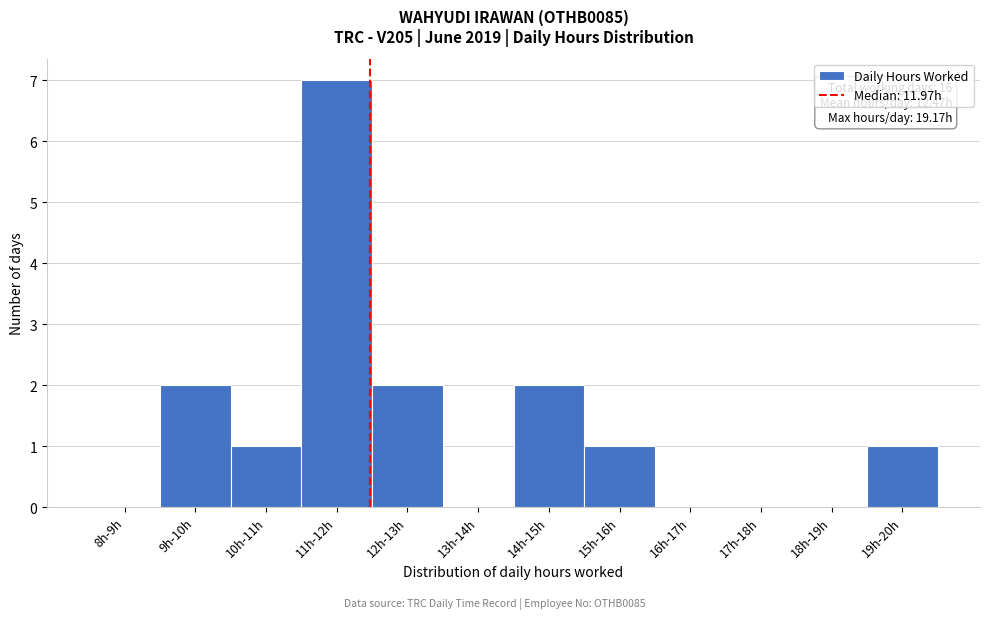

Reading left to right, what are all the values shown in this chart?

8h-9h=0	9h-10h=2	10h-11h=1	11h-12h=7	12h-13h=2	13h-14h=0	14h-15h=2	15h-16h=1	16h-17h=0	17h-18h=0	18h-19h=0	19h-20h=1